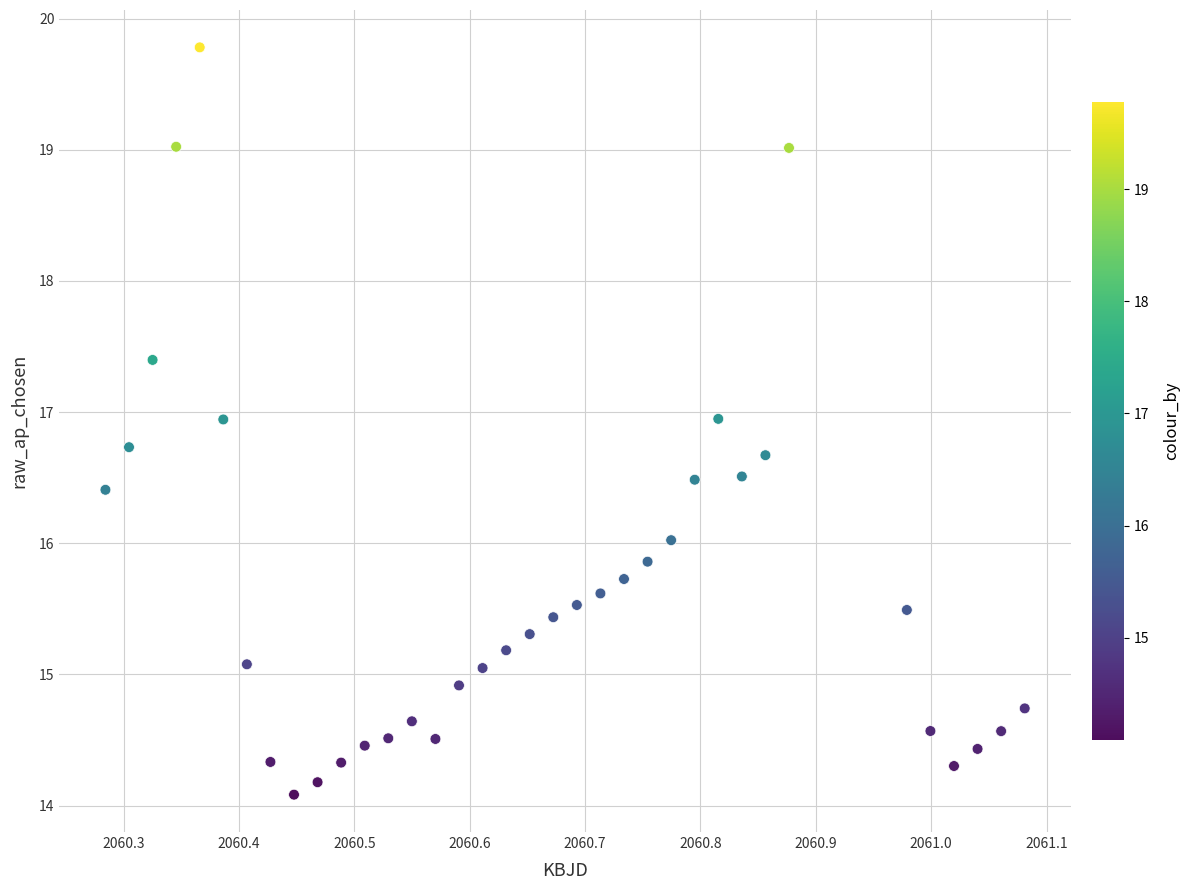

What is the range of Y values (max minus min)?

5.7